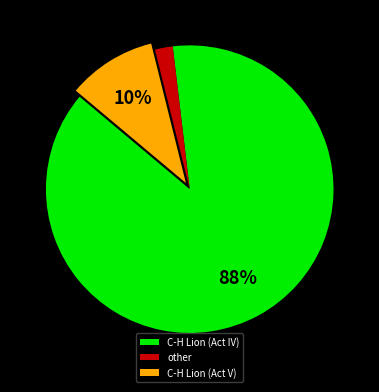

To the nearest percent, what is the average slice percentage?

33%